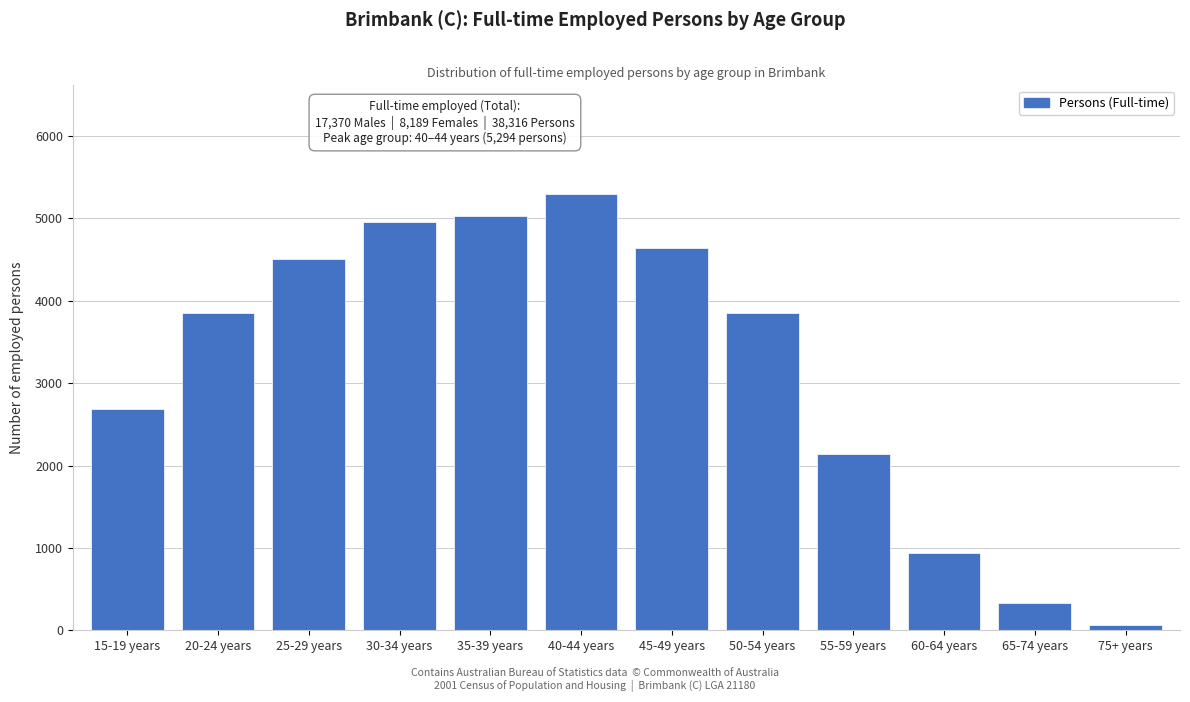

At which category does the chart reach its minimum across all series?

75+ years